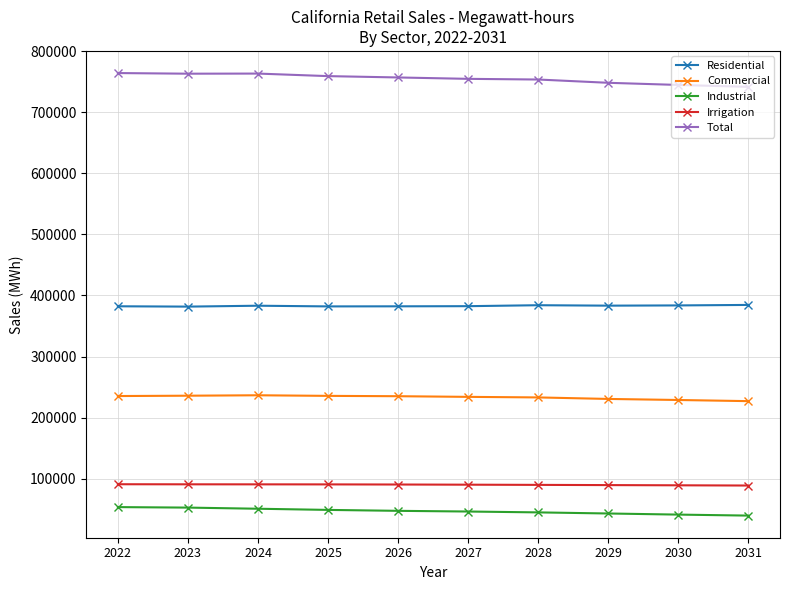

What is the difference between the highest and lowest values at 2029?

704751.1